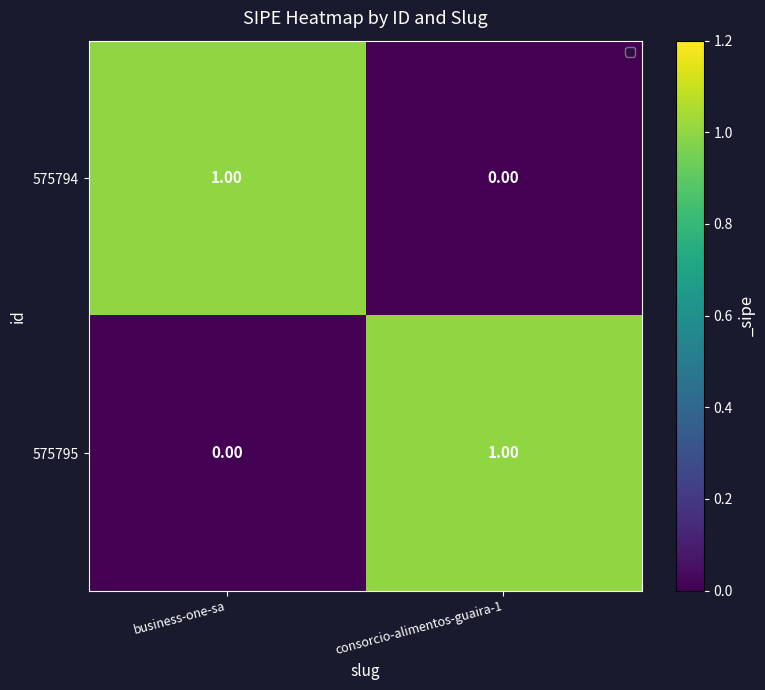

Where is 575795 nearest to the value 0?

business-one-sa